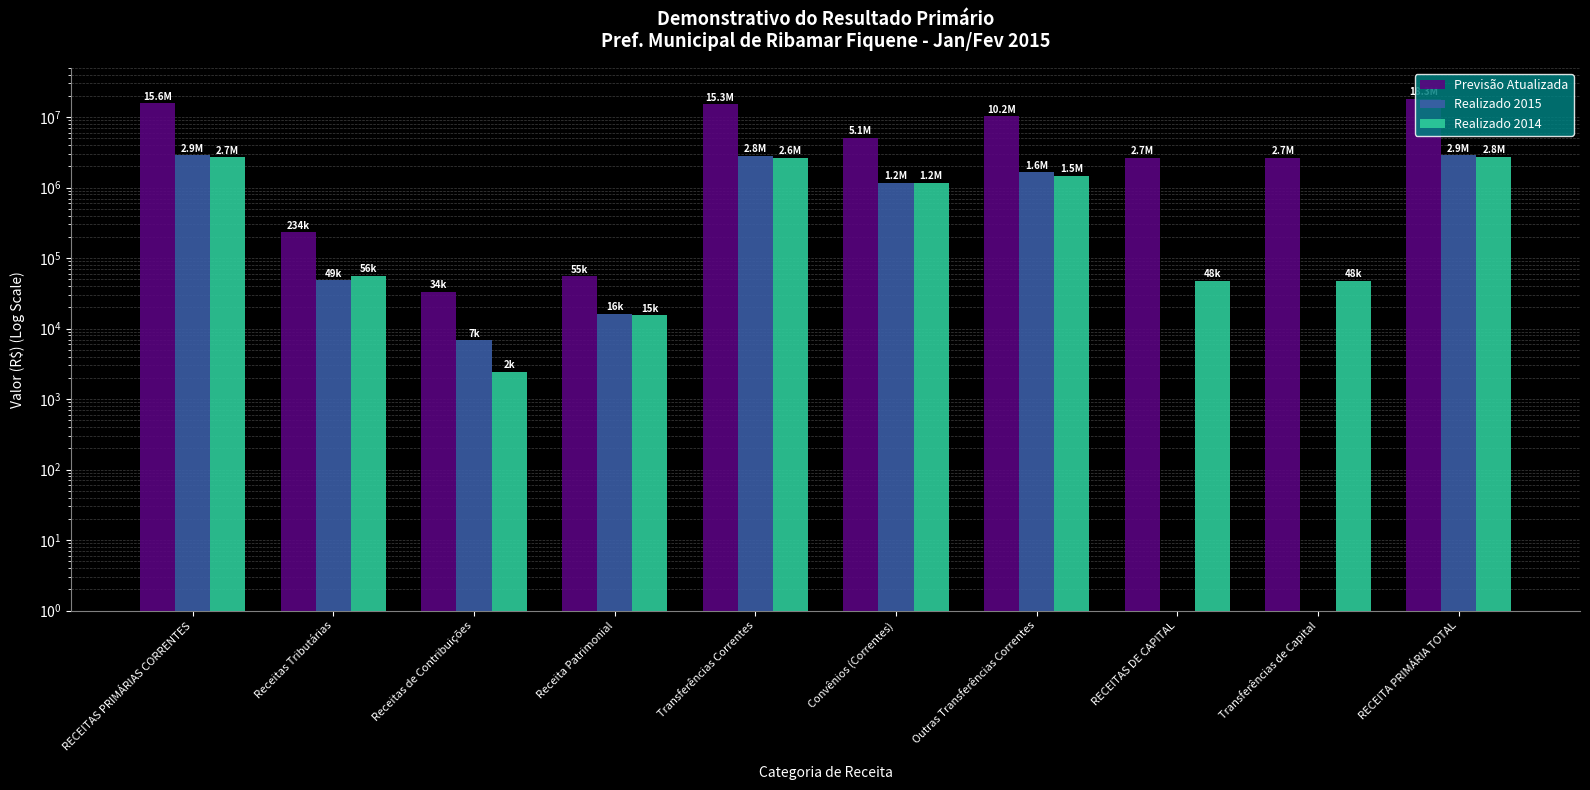

What is the total value across all series at Transferências de Capital?

2707673.5